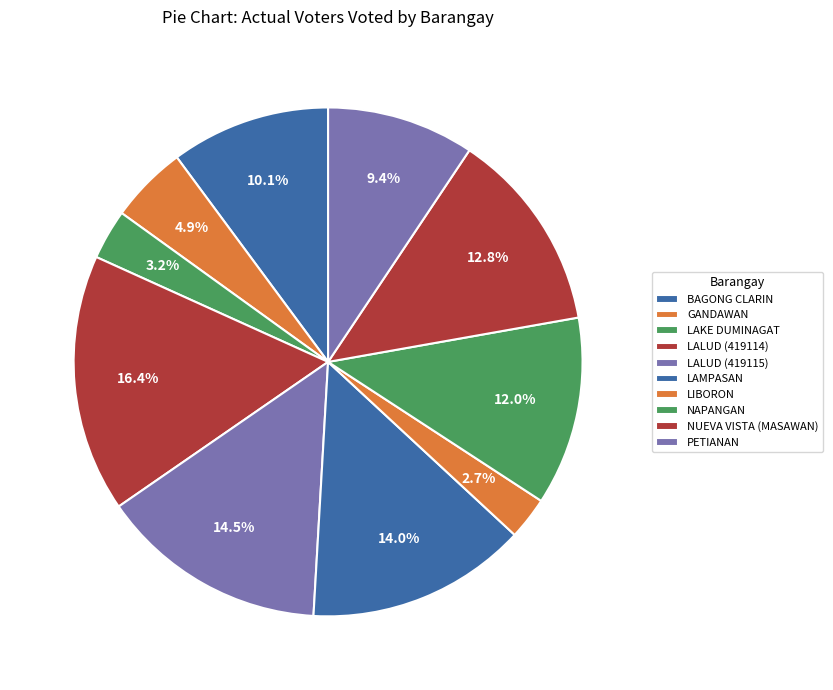

To the nearest percent, what portion does PETIANAN represent?

9%